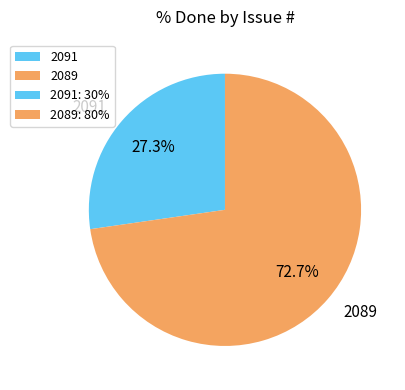

Between 2089 and 2091, which is larger?

2089